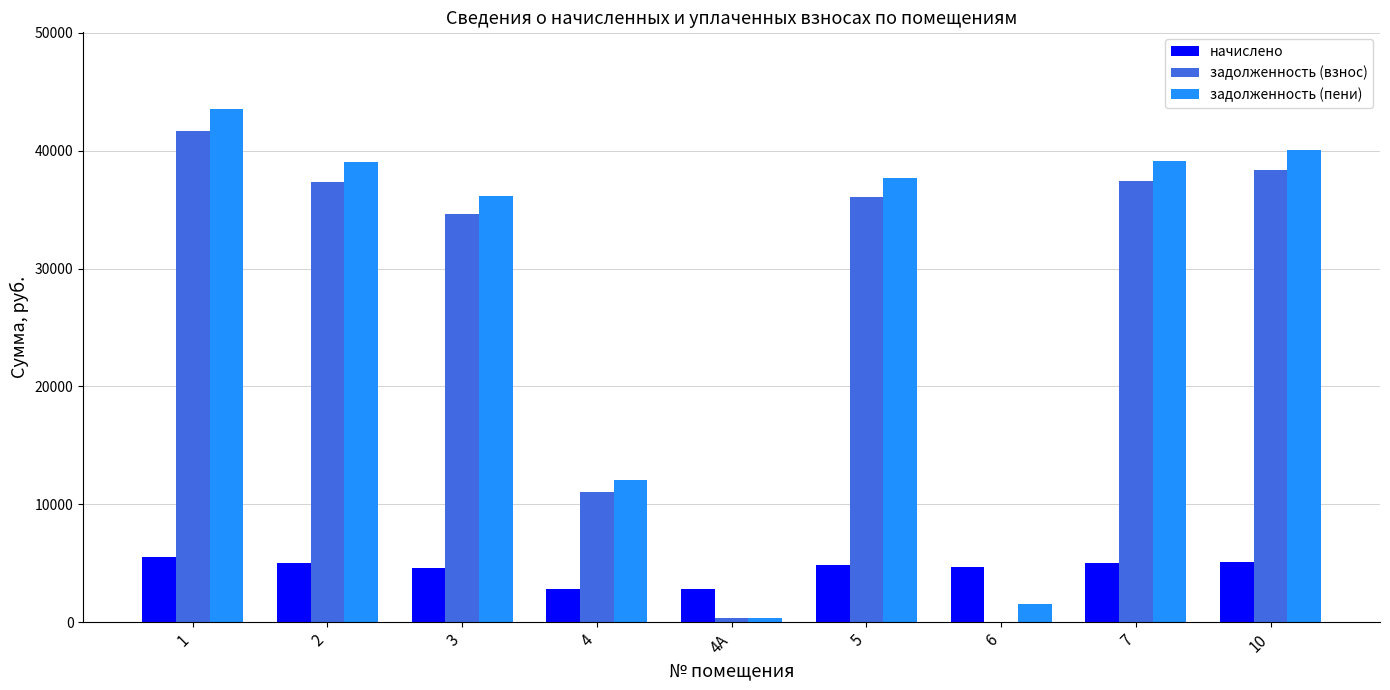

What is the maximum value shown in the chart?

43516.0